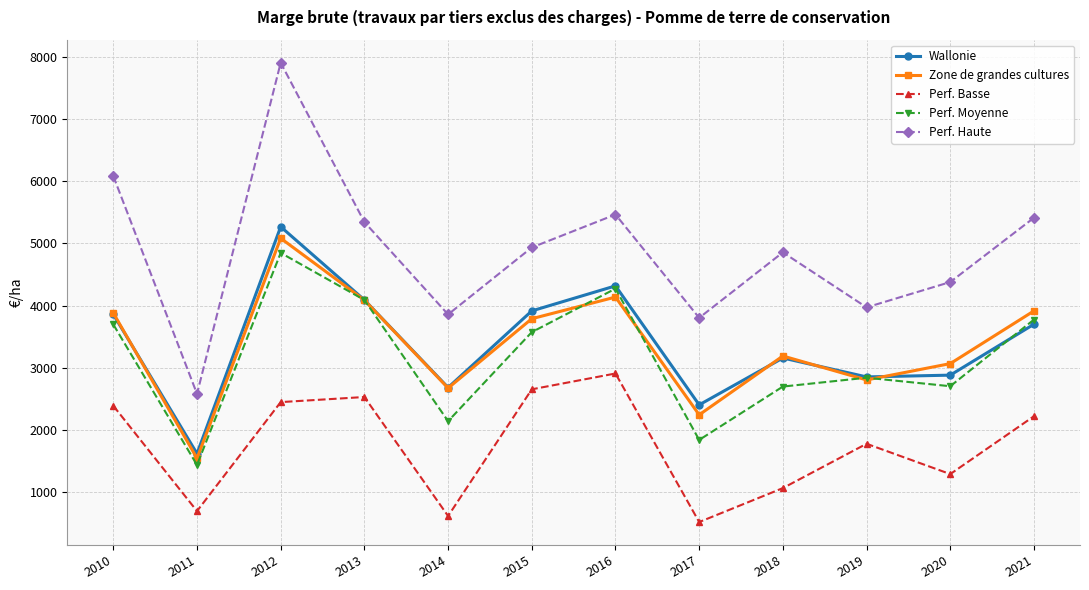

Where does the Zone de grandes cultures series first go above 3788?

2010